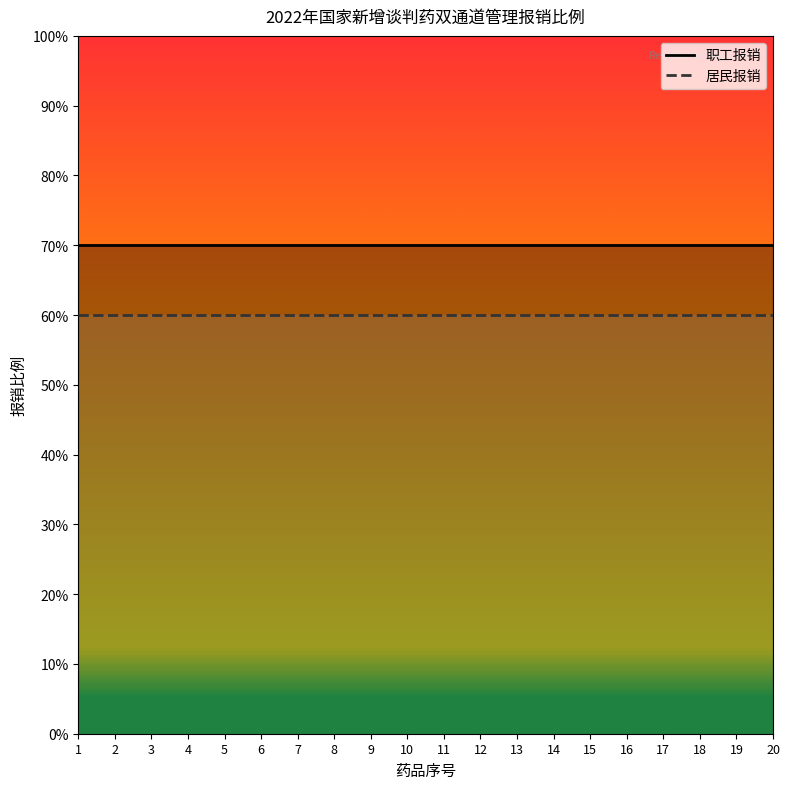

How many distinct data groups are displayed?

2